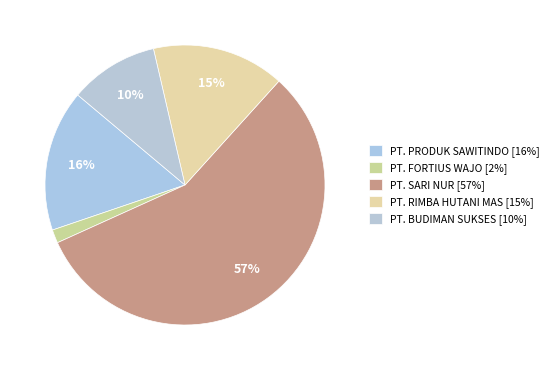

Which slice is the smallest?

PT. FORTIUS WAJO